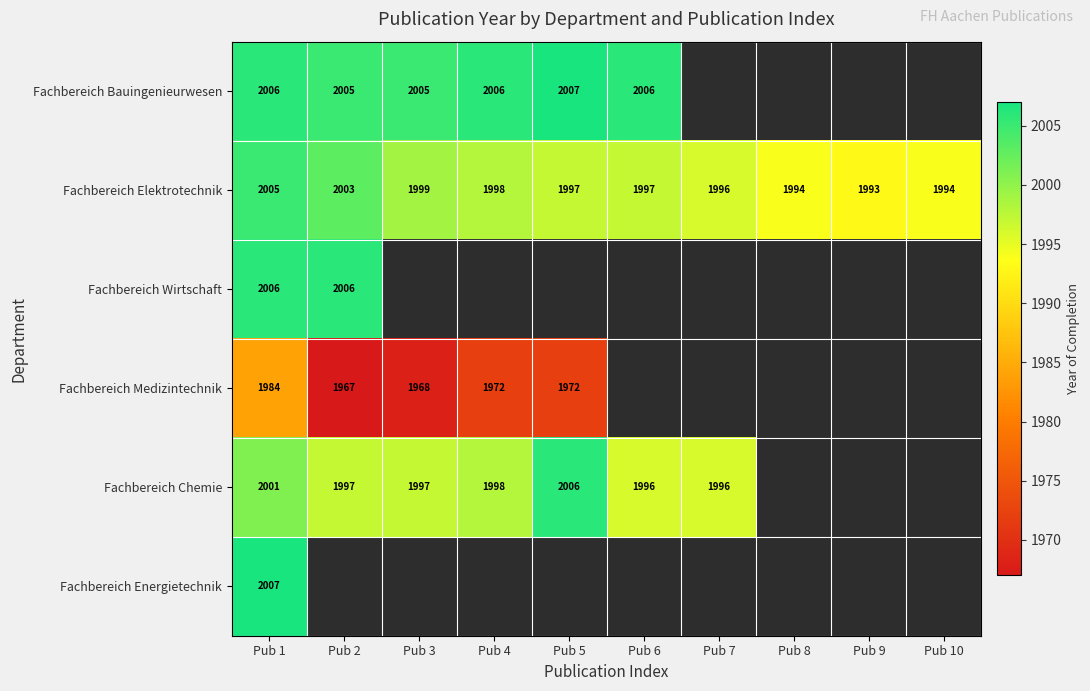

What is the total value across all series at Pub 1?

12009